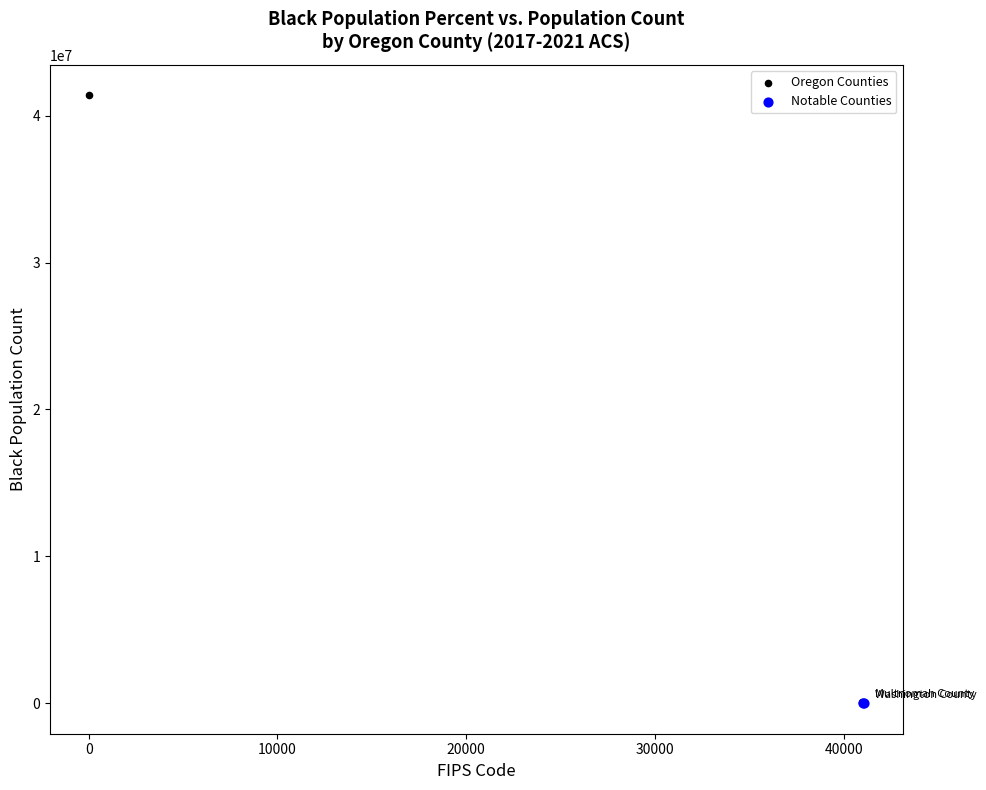

Which series has the widest spread of Y values?

Oregon Counties